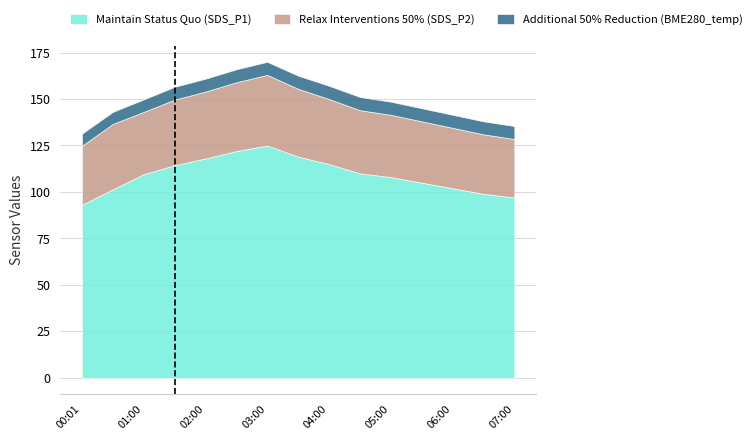

What is the spread (max minus min) of values at 2022/11/15 01:00?

102.9